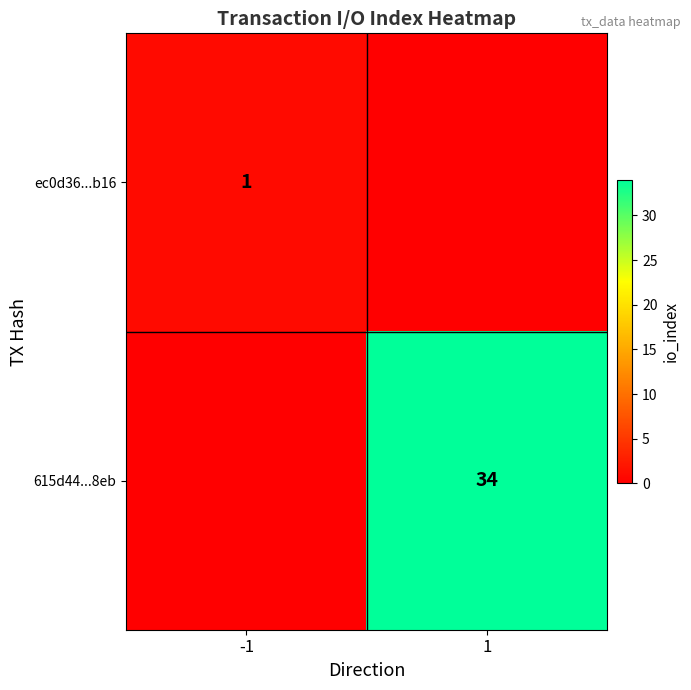

The value of ec0d36...b16 at -1 is 2. True or false?

False